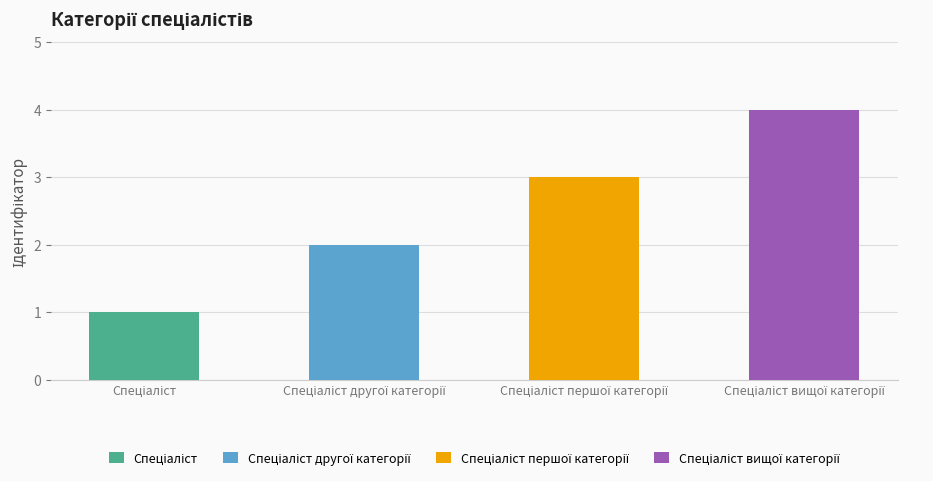

Read the value at Спеціаліст першої категорії.

3